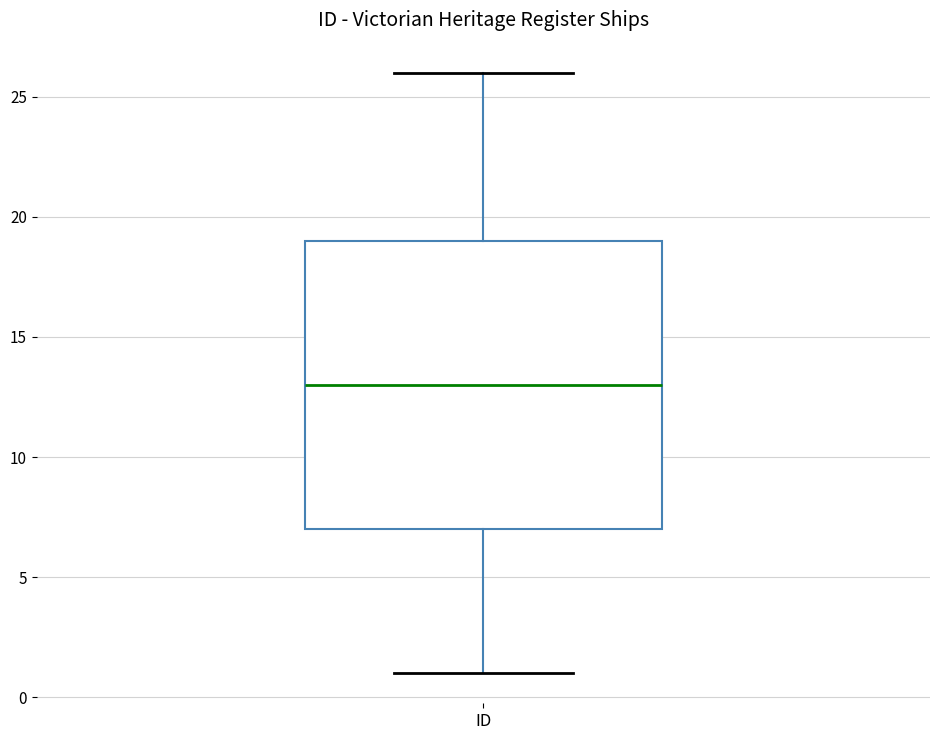

Transcribe this box plot: give where the median line is, the range the box spans, and where the two whiskers end, as read against the y-axis. The values are not printed on the chart, so give them approximately, as read against the axis.

median 13, box 7 to 19, whiskers 1 to 26